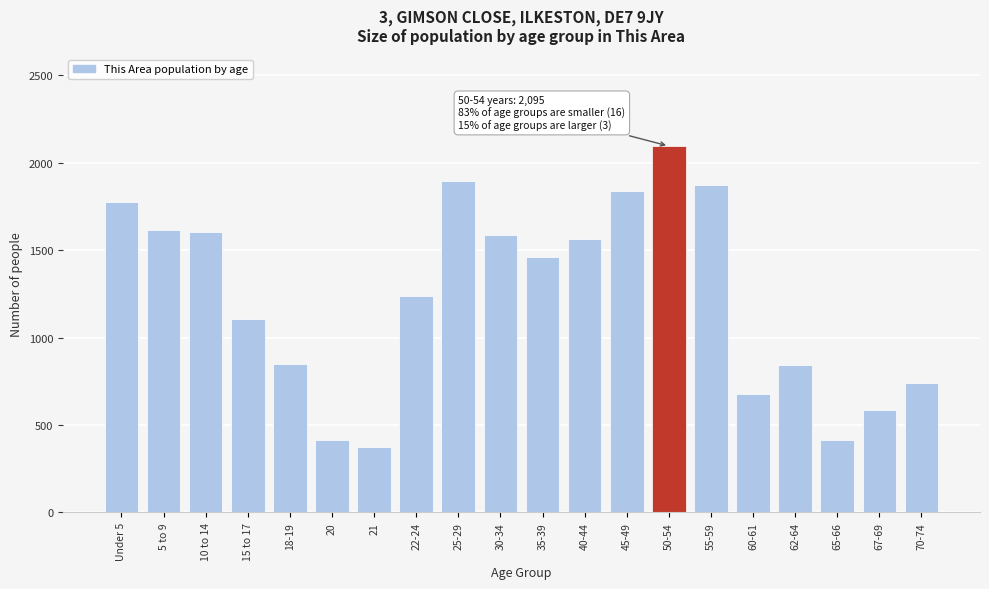

What value does the data have at 35-39, to the nearest 50?

1450